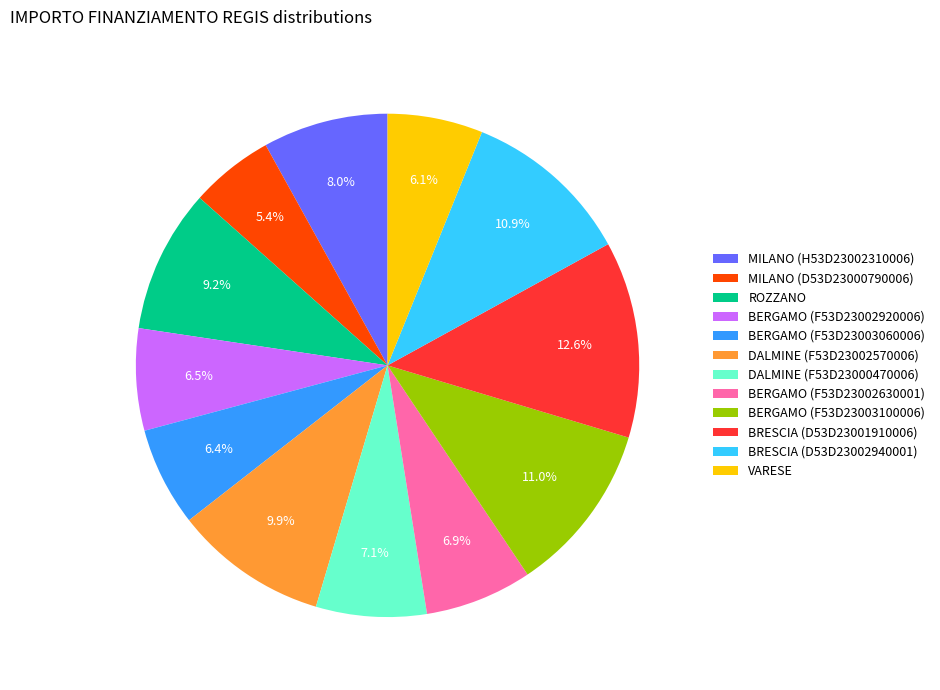

Which slice is the smallest?

MILANO (D53D23000790006)